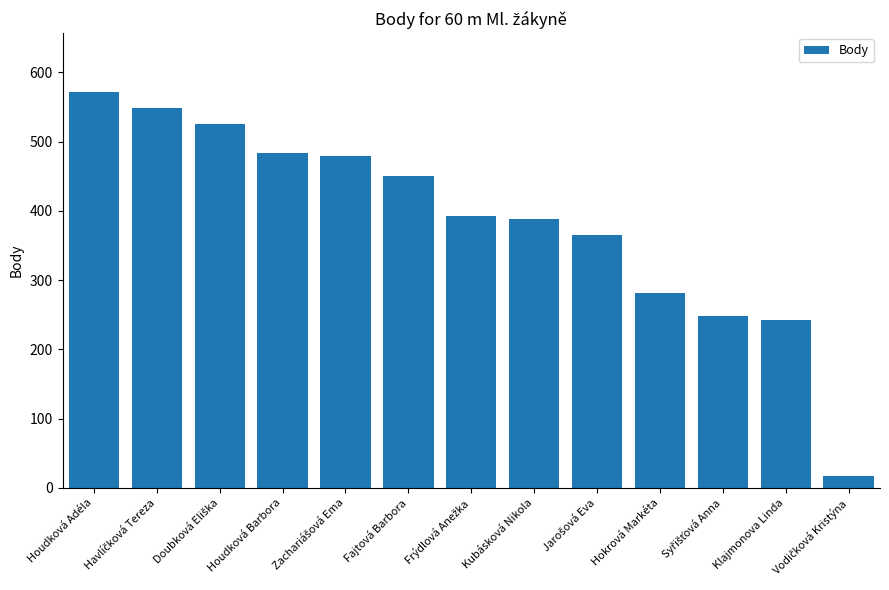

Does the chart contain stacked bars?

No